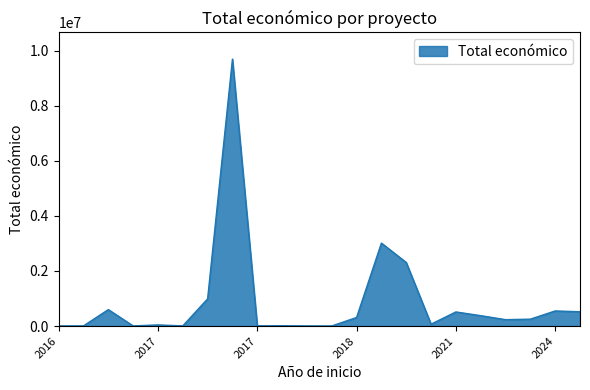

Does the chart have visible grid lines?

No